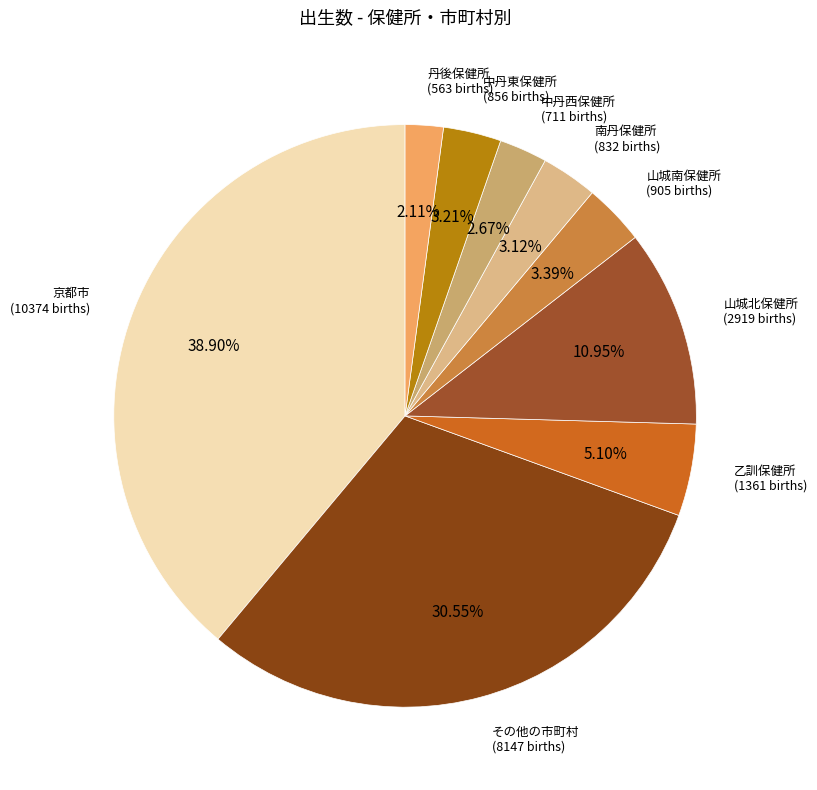

Rank the categories by value from highest to lowest.

京都市, その他の市町村, 山城北保健所, 乙訓保健所, 山城南保健所, 中丹東保健所, 南丹保健所, 中丹西保健所, 丹後保健所